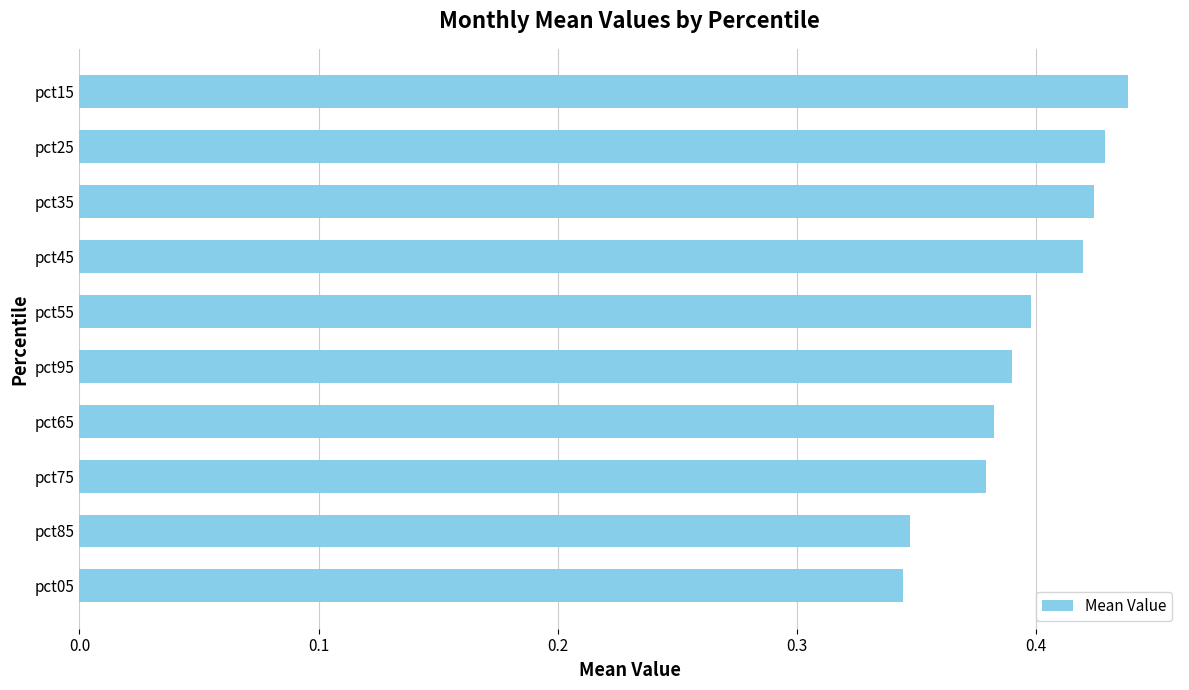

Which has a higher value, pct55 or pct65?

pct55